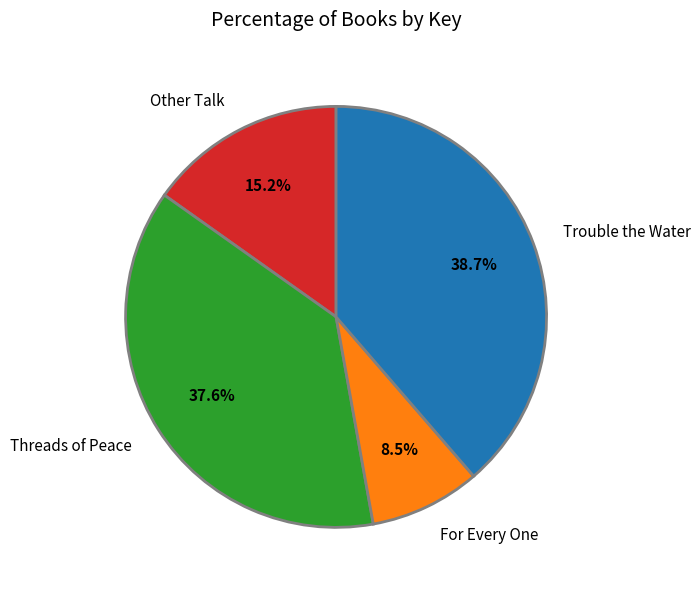

Rank the categories by value from highest to lowest.

Trouble the Water, Threads of Peace, Other Talk, For Every One